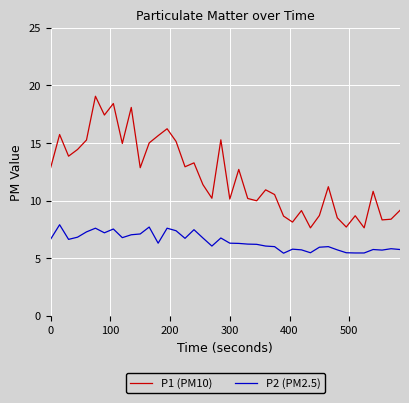

What is the difference between the maximum and minimum values in the P1 (PM10) series?

11.4